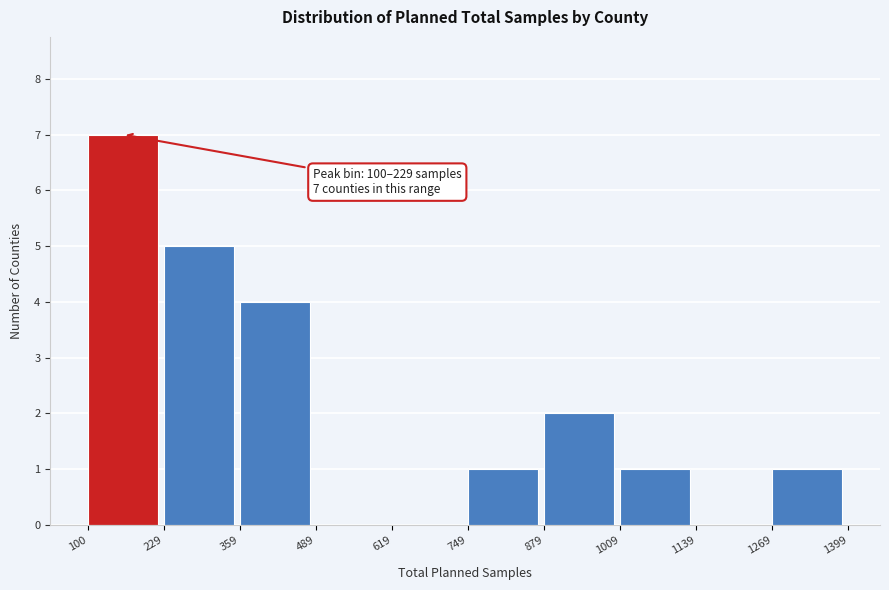

Over which range of the x-axis is the bar tallest?

100 to 229